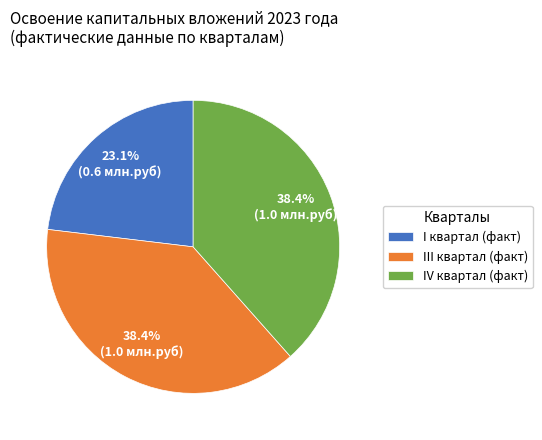

Which category has the smallest portion of the pie?

I квартал (факт)